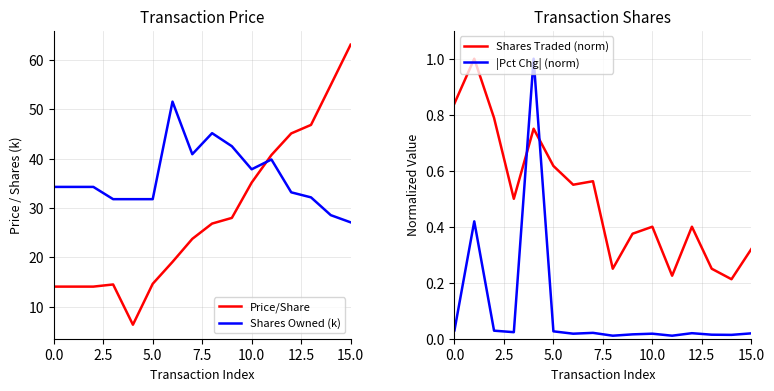

How many values in the Shares Owned (k) series exceed 34?

9